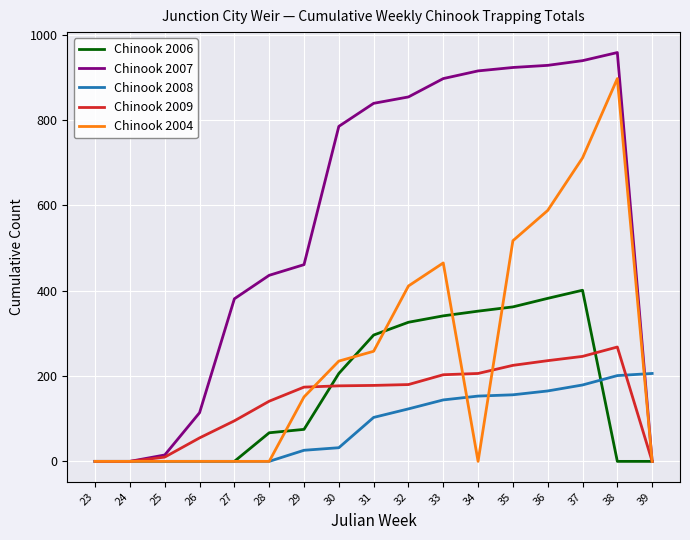

At how many categories does at least one series exceed 186?

13